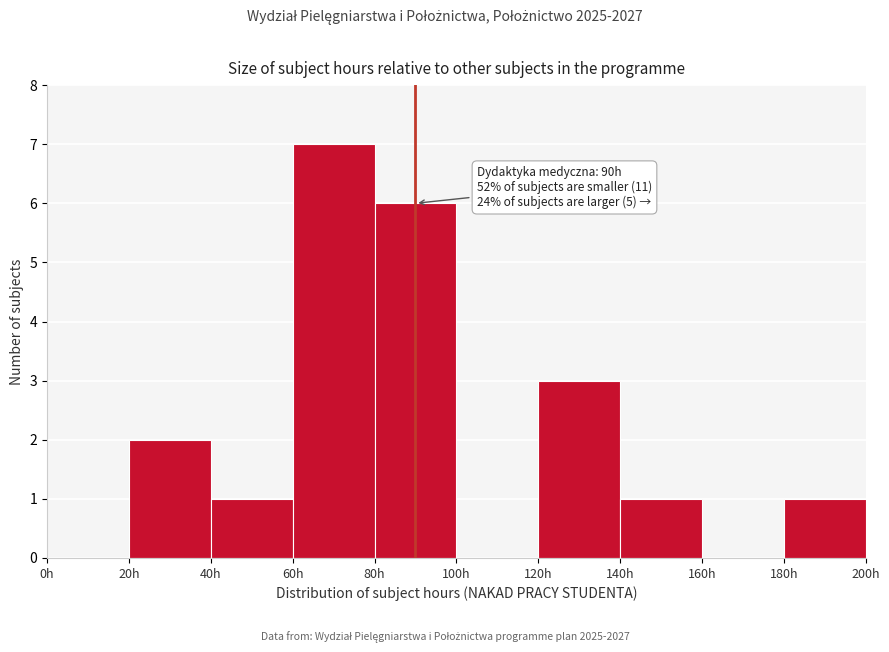

Which range on the x-axis has the tallest bar?

60 to 80